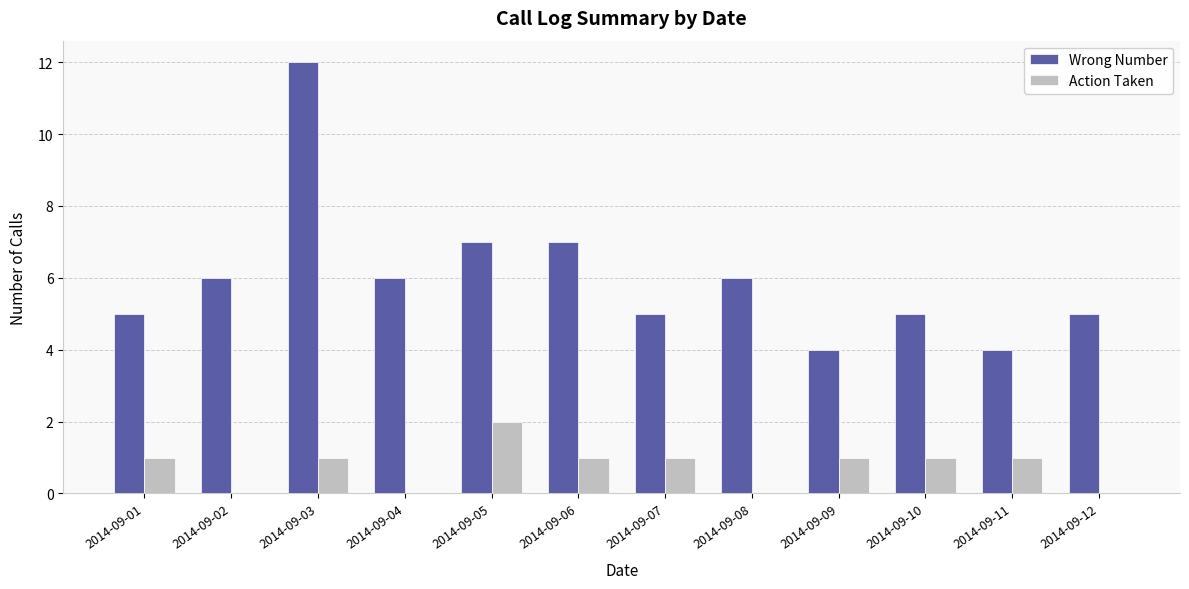

What is the total value across all series at 2014-09-01?

6